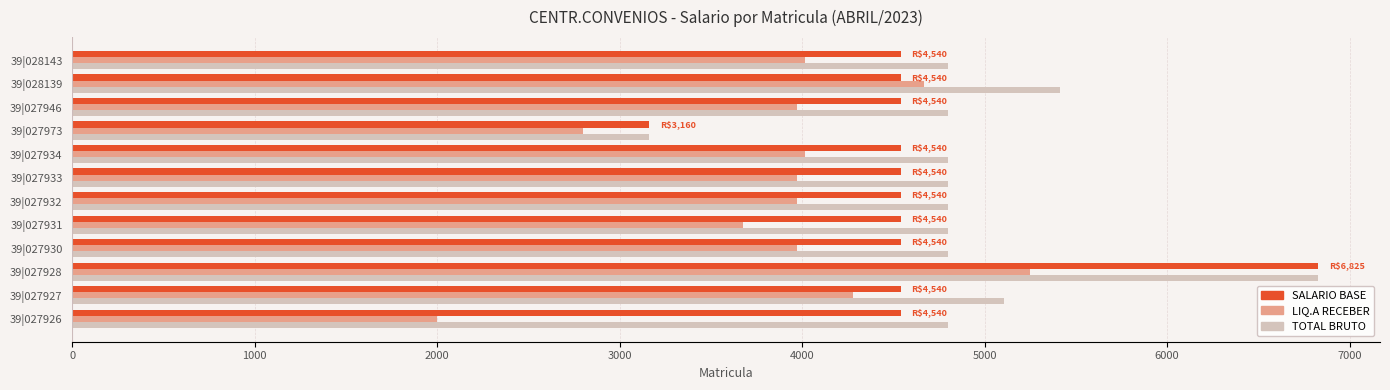

What is the difference between the highest and lowest values at 39|027926?

2799.1